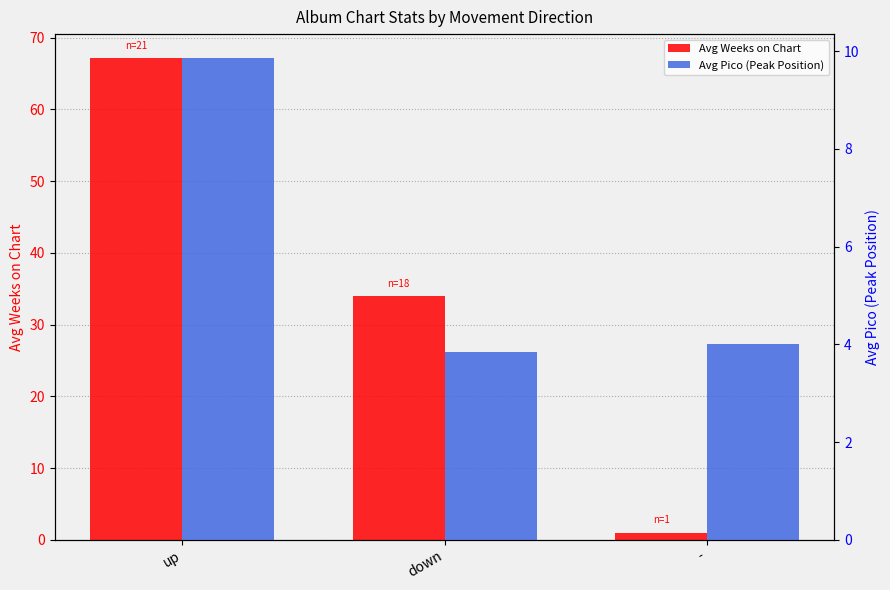

What are all the series names shown in the legend?

Avg Weeks on Chart, Avg Pico (Peak Position)